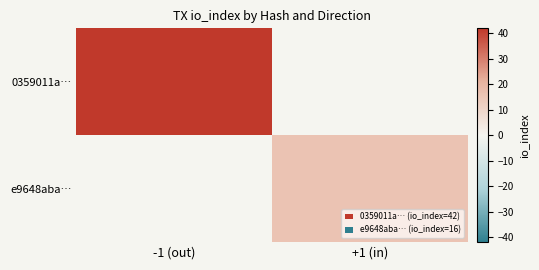

Which category has the highest value across all series?

-1 (out)